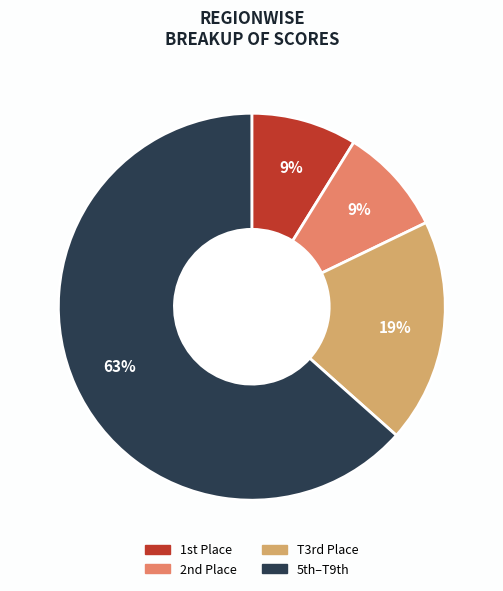

Does any single category account for the majority?

Yes